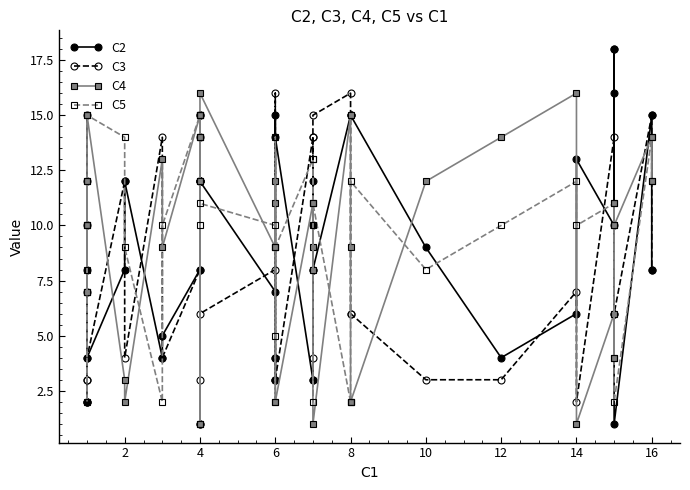

Between 14 and 18, which series saw the biggest shift?

C2